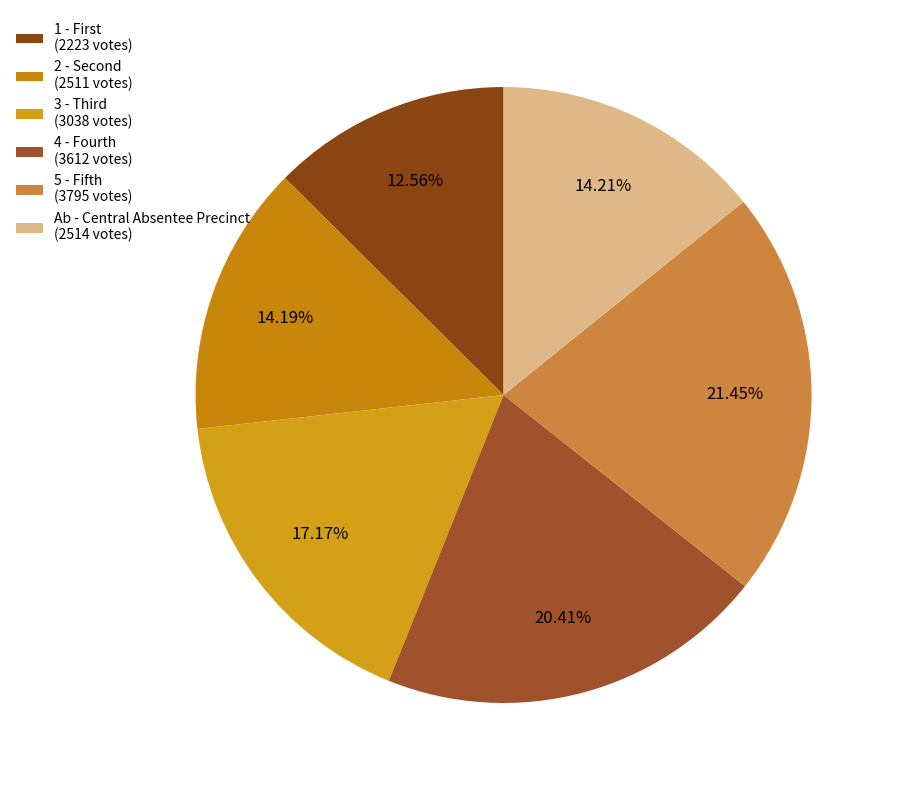

Which category has the biggest portion of the pie?

5 - Fifth